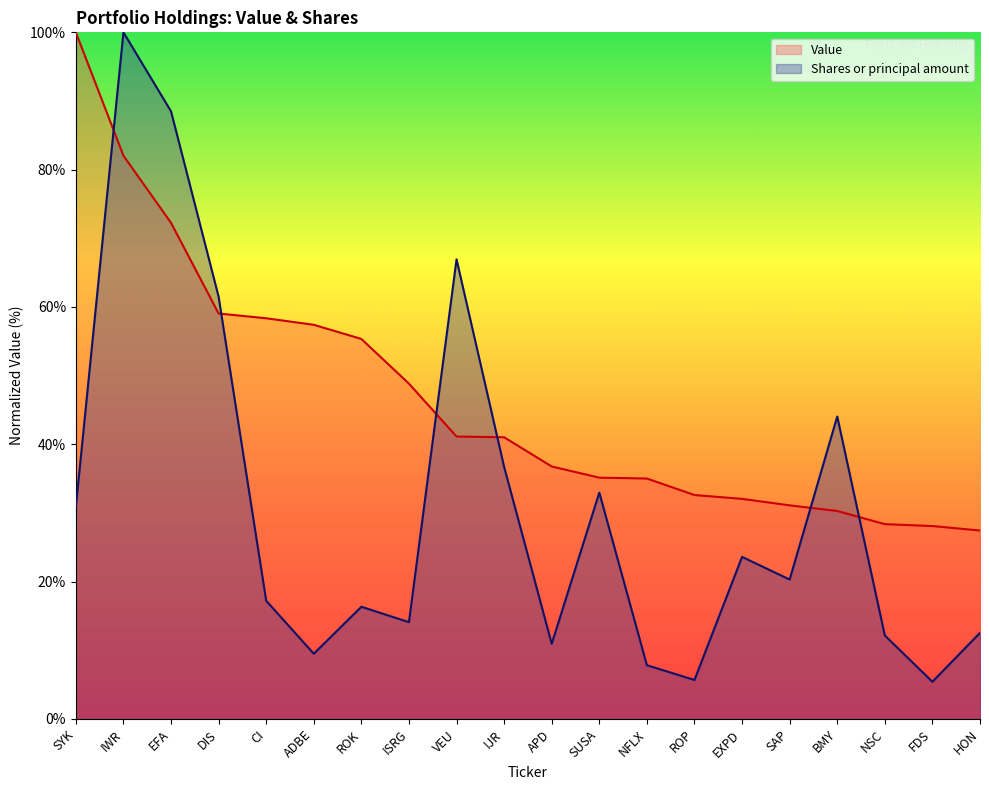

True or false: Shares or principal amount has a value of 61.5 at DIS.

True